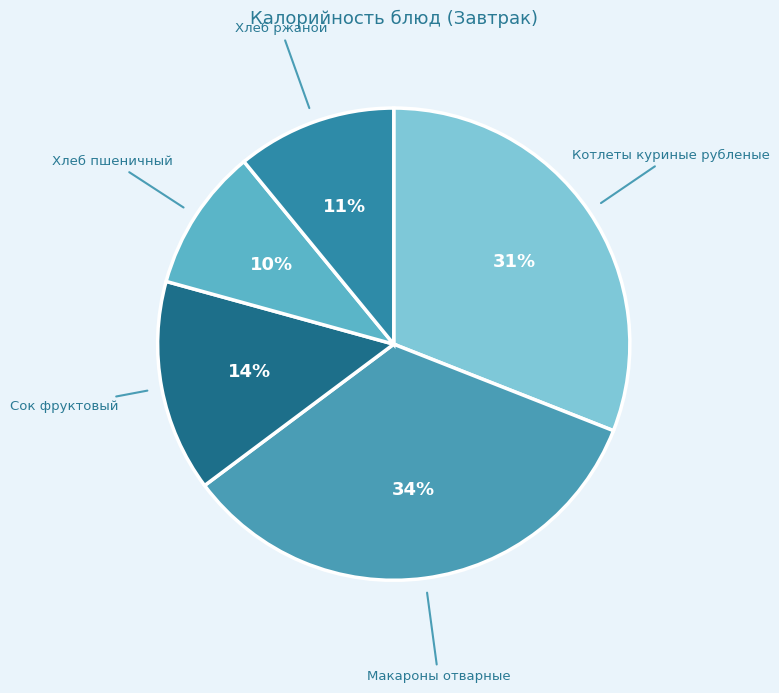

Approximately how many times larger is the value at Сок фруктовый compared to Макароны отварные?

0.4